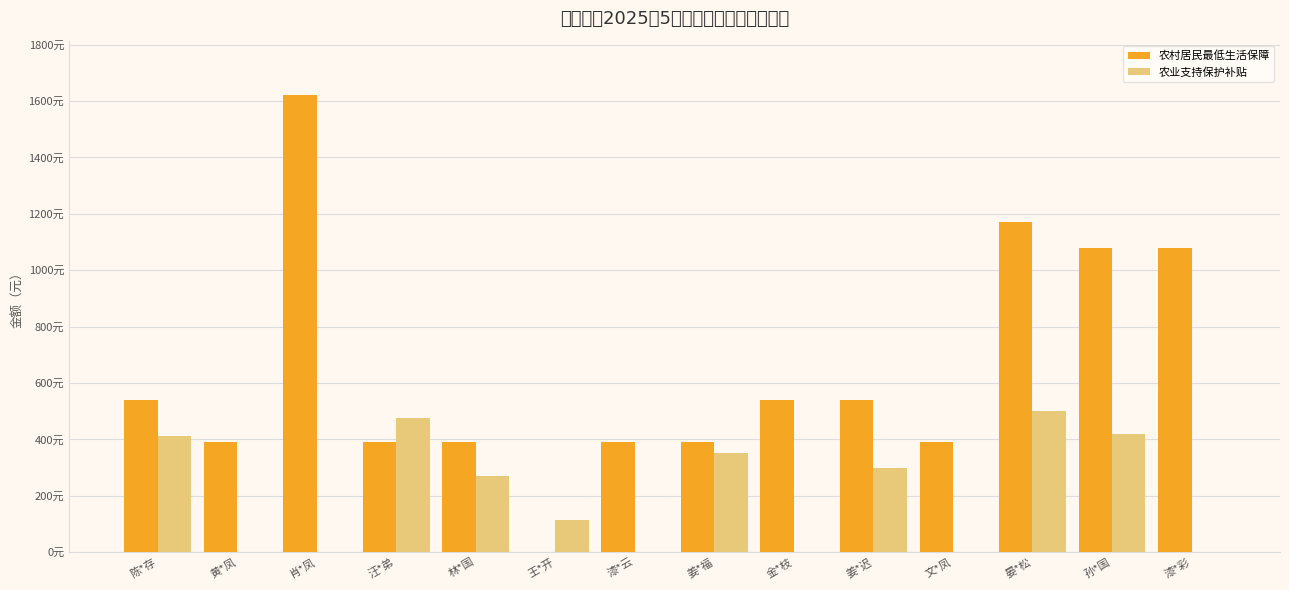

Reading left to right, transcribe all the data shown in this chart.

农村居民最低生活保障: 陈*存=540.0	黄*凤=390.0	肖*凤=1620.0	汪*弟=390.0	林*国=390.0	王*开=0.0	漆*云=390.0	姜*福=390.0	金*枝=540.0	姜*迟=540.0	文*凤=390.0	晏*松=1170.0	孙*国=1080.0	漆*彩=1080.0
农业支持保护补贴: 陈*存=410.4	黄*凤=0.0	肖*凤=0.0	汪*弟=475.4	林*国=271.6	王*开=114.2	漆*云=0.0	姜*福=351.5	金*枝=0.0	姜*迟=297.0	文*凤=0.0	晏*松=500.0	孙*国=418.3	漆*彩=0.0